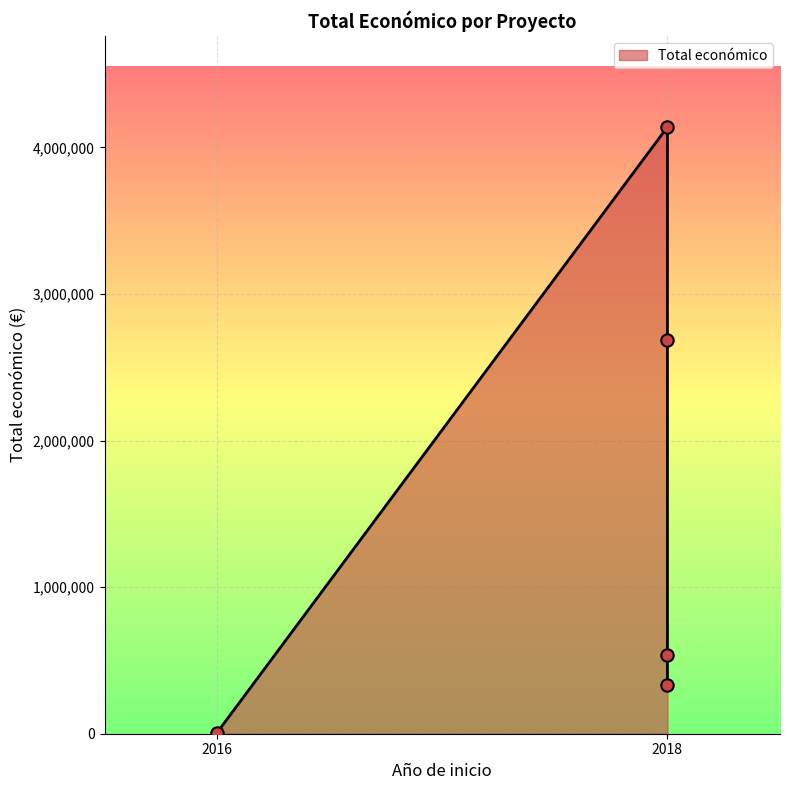

Approximately how many times larger is the value at 2018 (SEMINIS) compared to 2018 (PICA)?

12.4